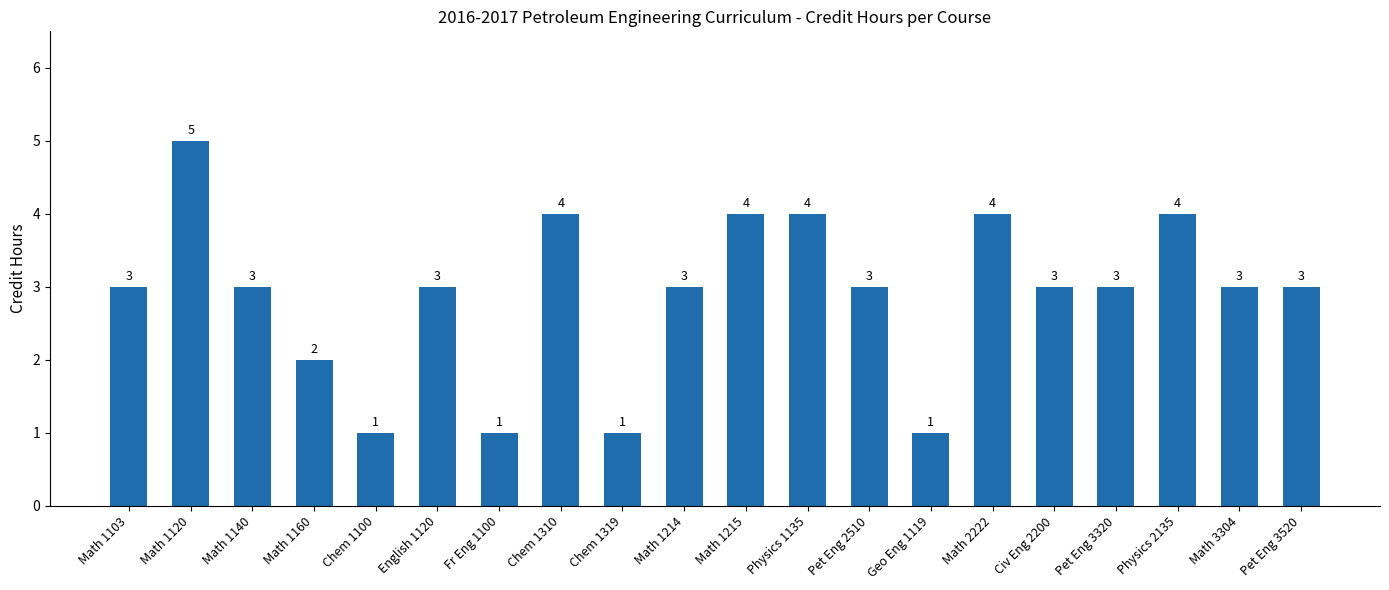

How many bars are there in total?

20